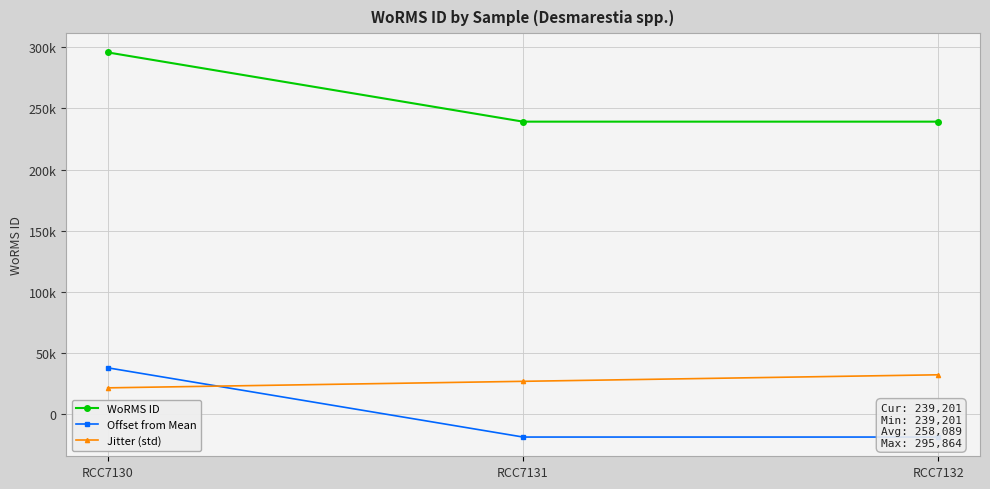

How many data points does each series have?

3